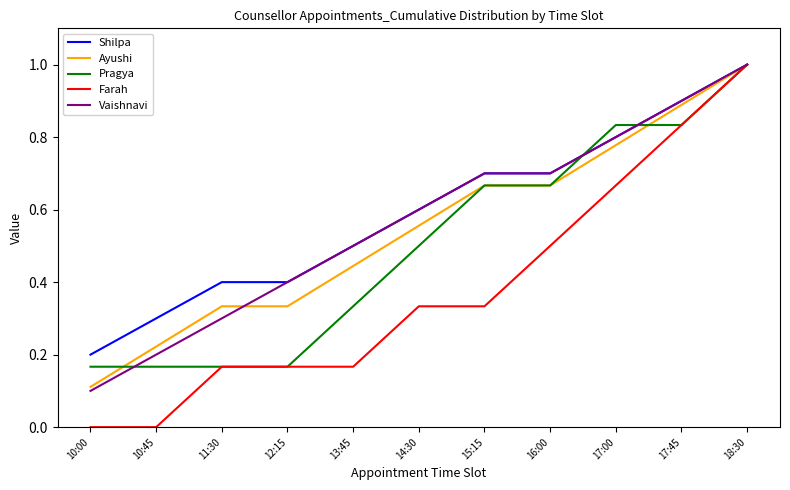

What position from the left is 18:30?

11